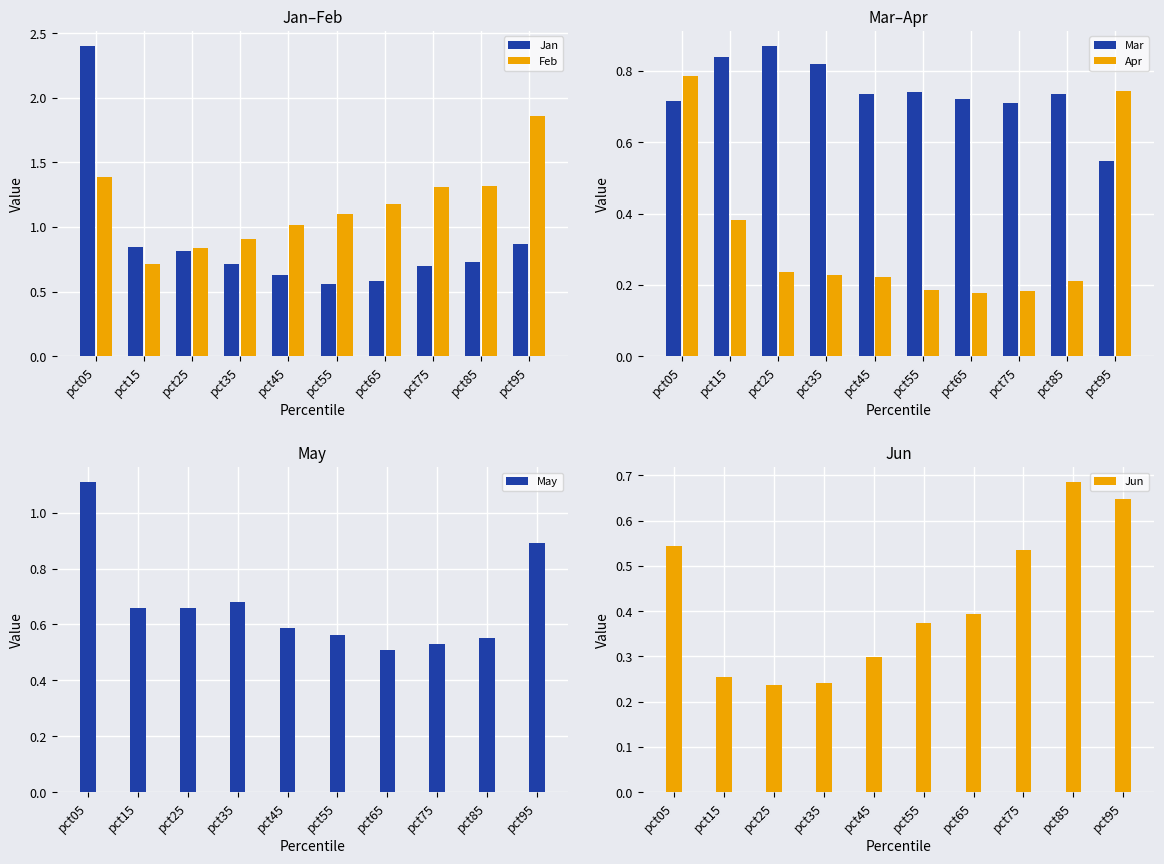

Between pct15 and pct45, which series saw the biggest shift?

Feb